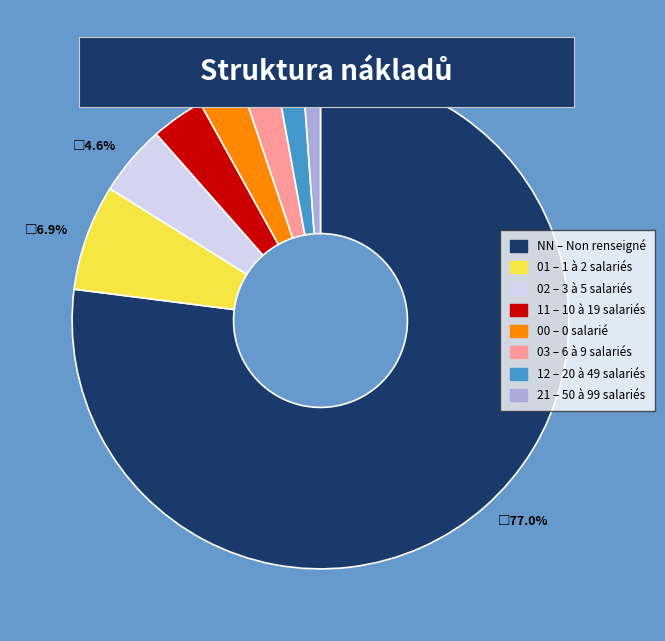

To the nearest percent, what portion does 01 represent?

7%